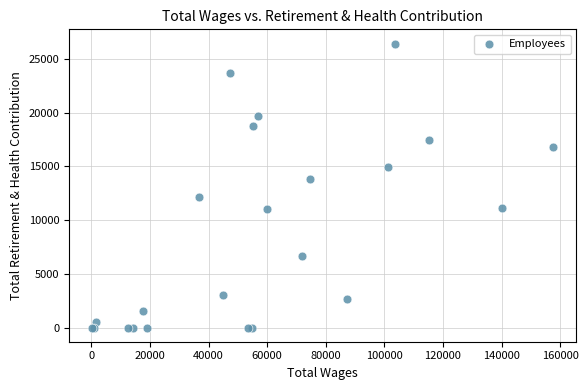

What Y value in the scatter plot is closest to 13224?

13797